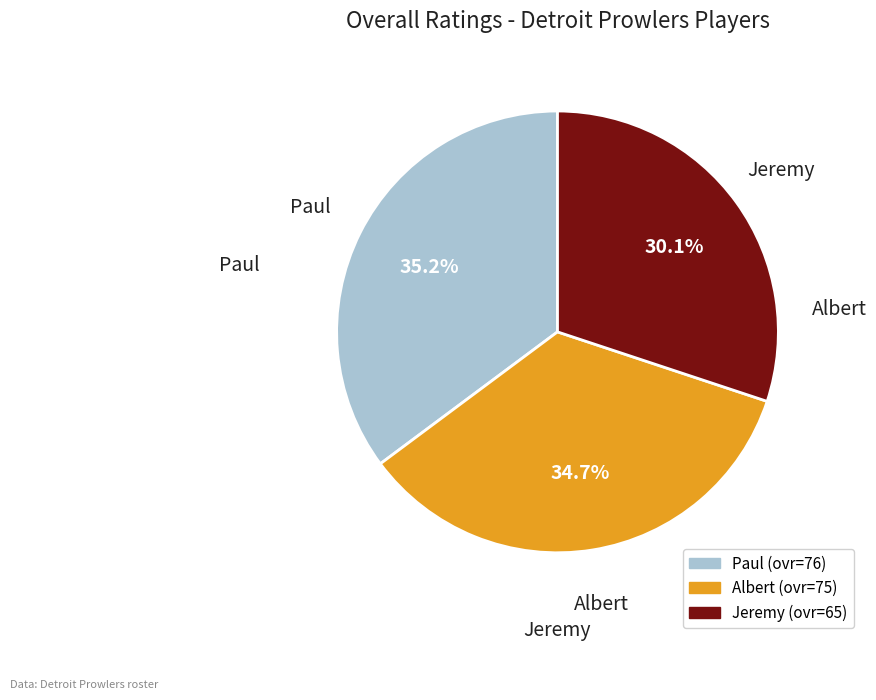

How many slices are in this pie chart?

3